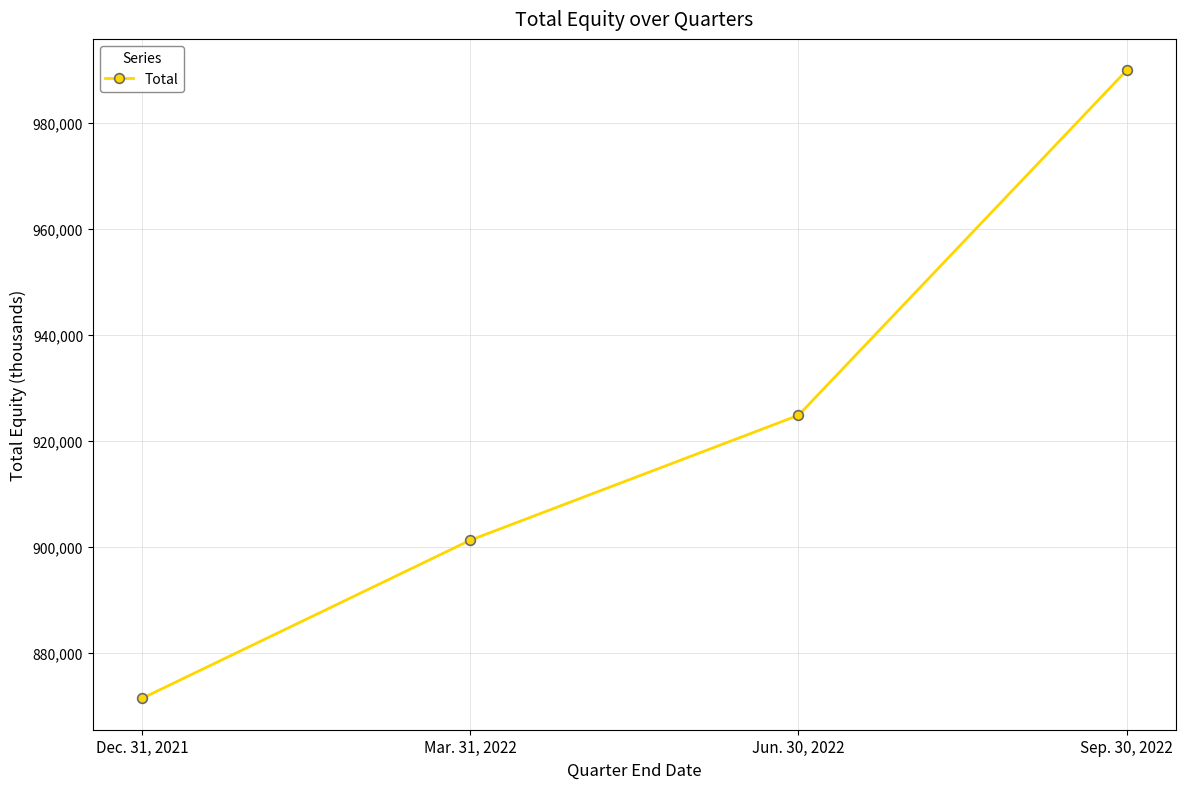

What is the maximum value shown in the chart?

989948